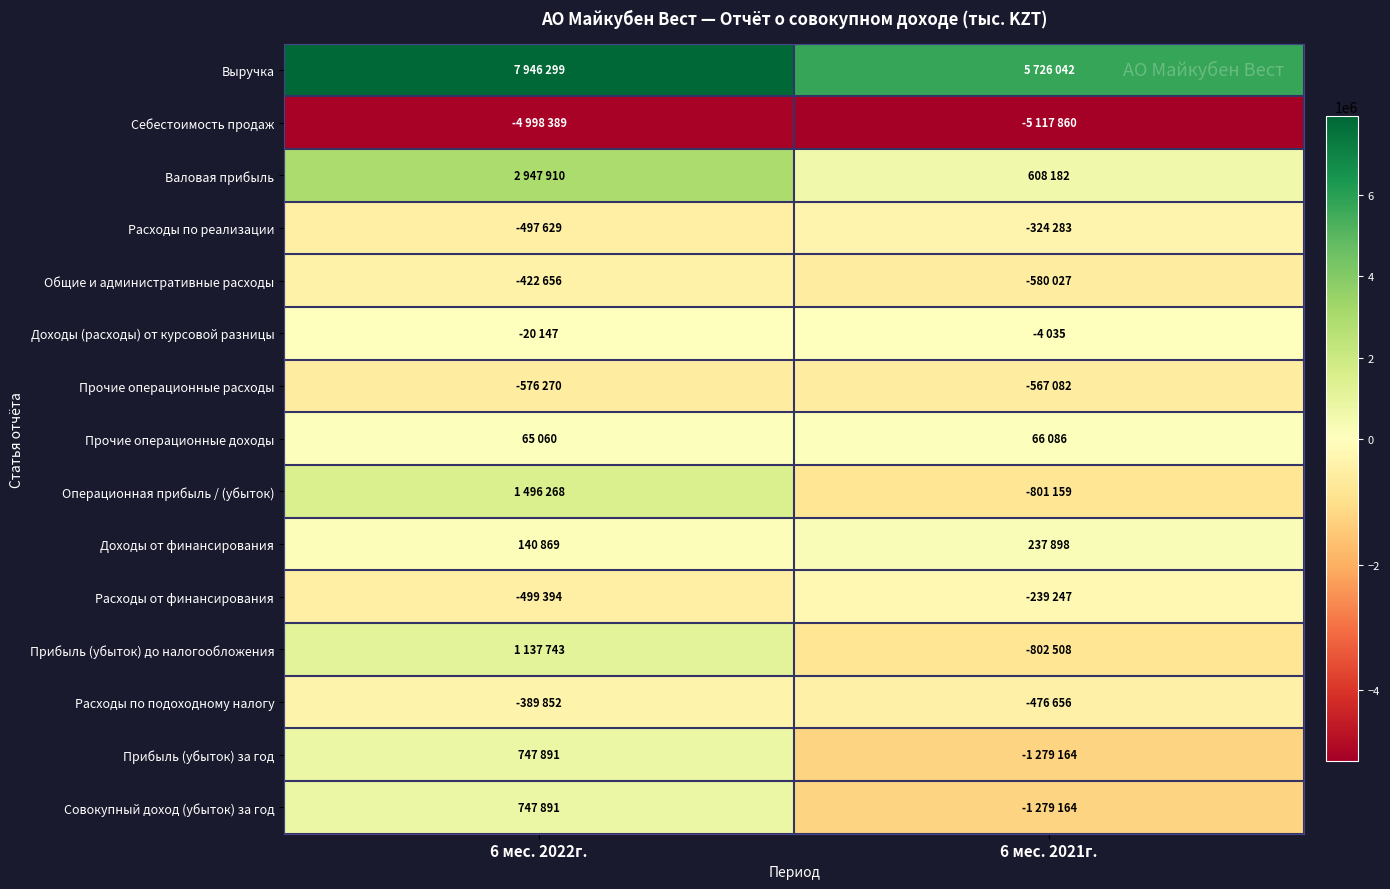

Rank the series at 6 мес. 2021г. from lowest to highest value.

Себестоимость продаж, Прибыль (убыток) за год, Совокупный доход (убыток) за год, Прибыль (убыток) до налогообложения, Операционная прибыль / (убыток), Общие и административные расходы, Прочие операционные расходы, Расходы по подоходному налогу, Расходы по реализации, Расходы от финансирования, Доходы (расходы) от курсовой разницы, Прочие операционные доходы, Доходы от финансирования, Валовая прибыль, Выручка